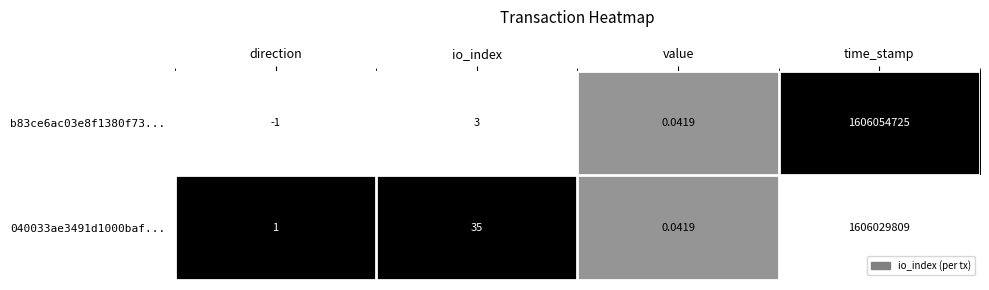

How many distinct data groups are displayed?

2